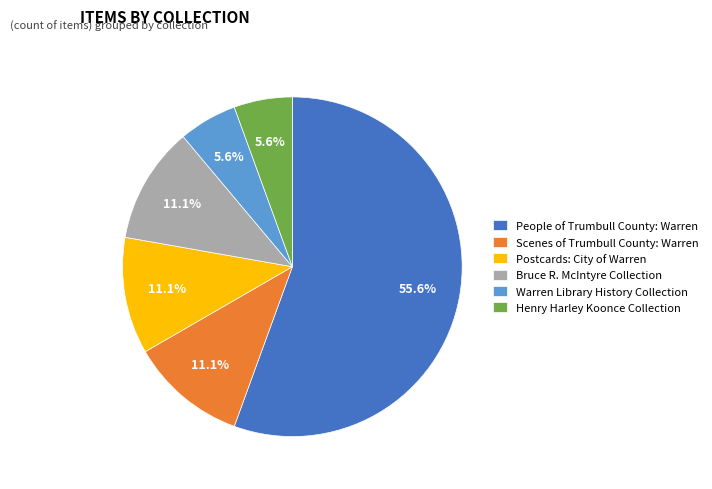

To the nearest percent, what percentage of the pie is Postcards: City of Warren?

11%